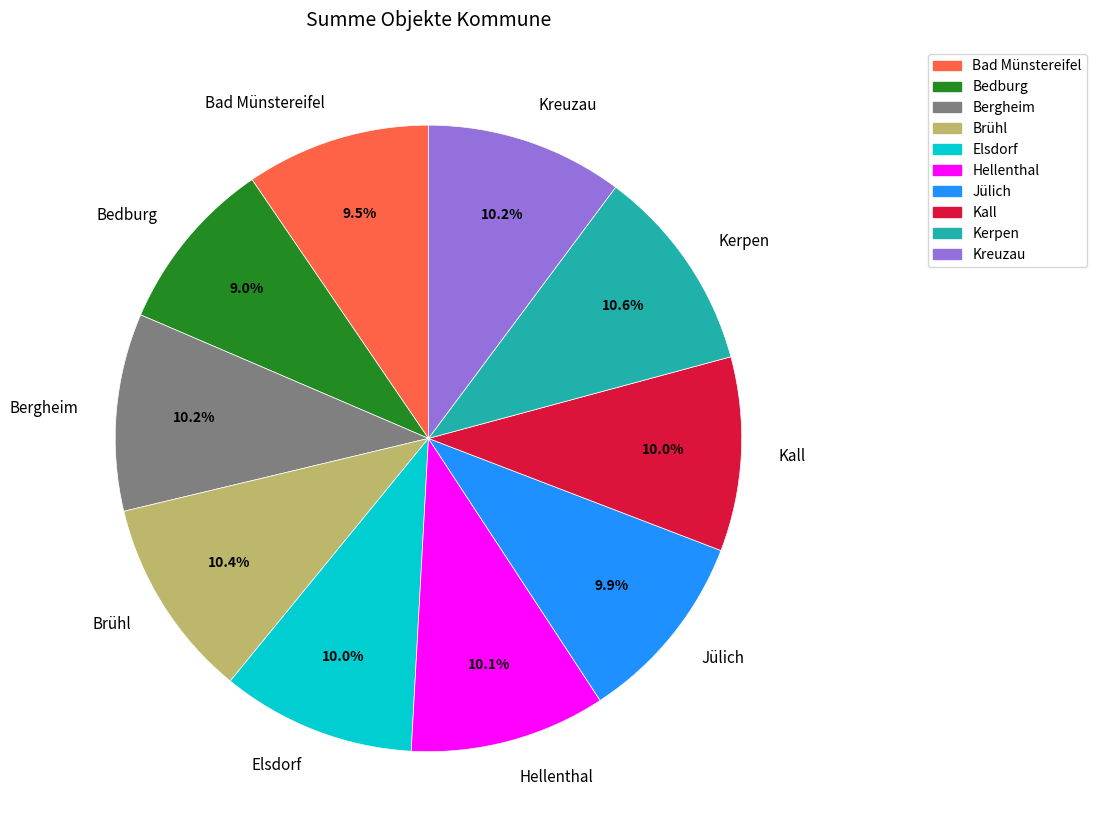

Is there a majority slice in this chart?

No